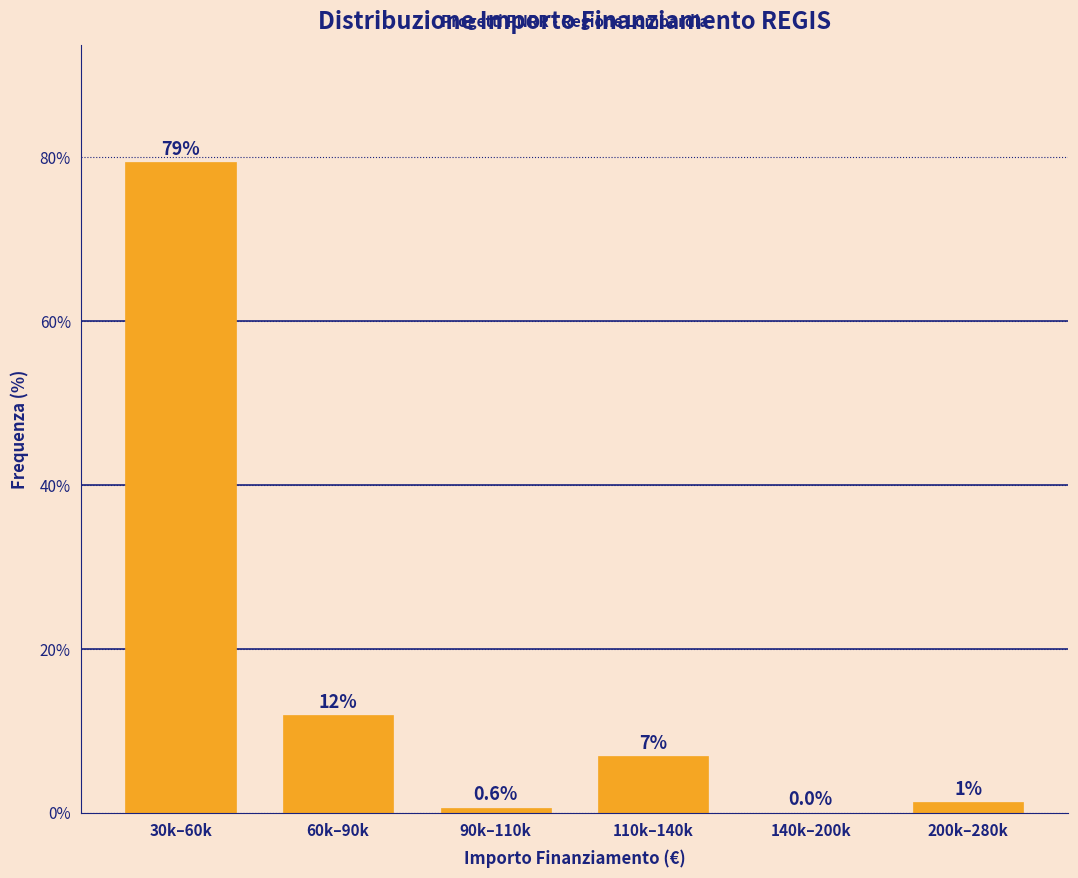

Between 110k–140k and 140k–200k, which is larger?

110k–140k